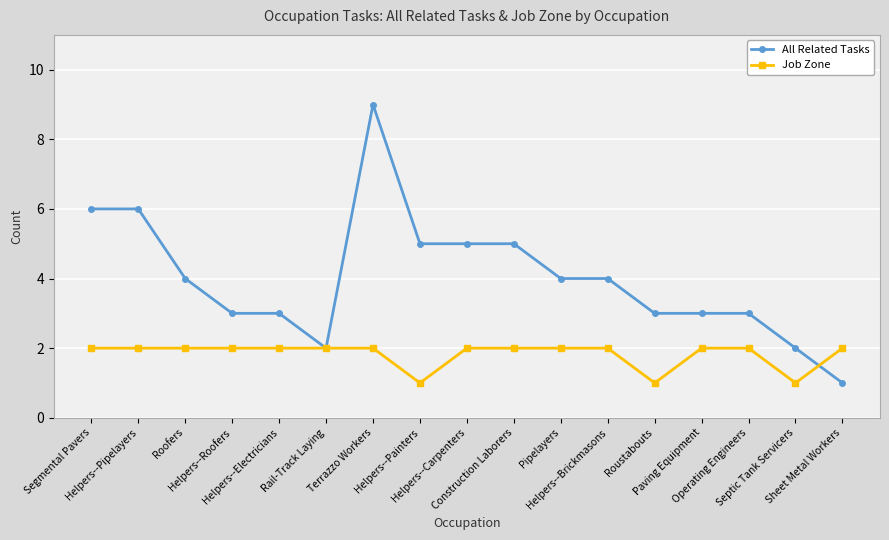

Which series has the largest range (max minus min)?

All Related Tasks